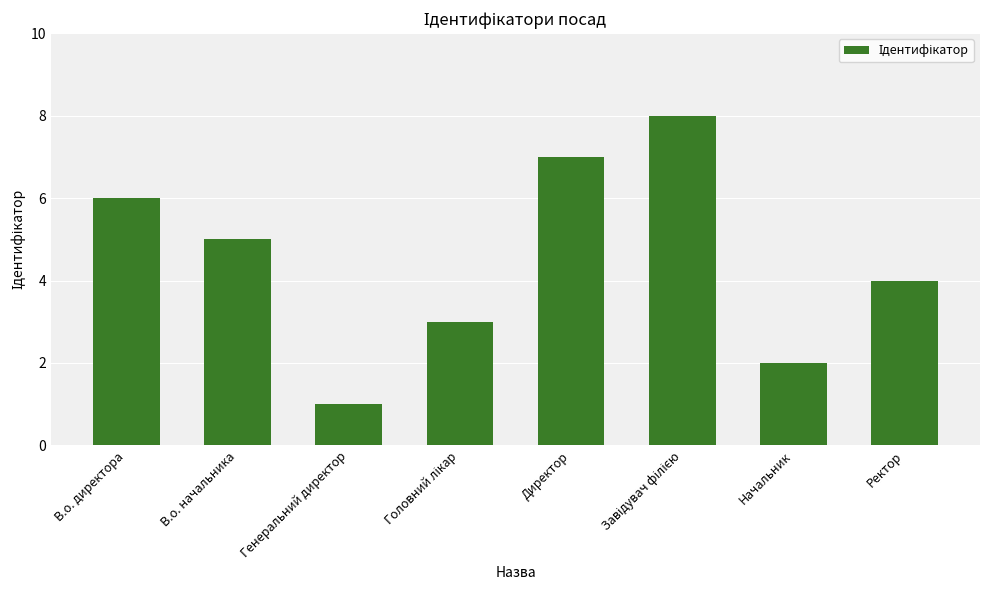

How many values are between 3 and 7?

5